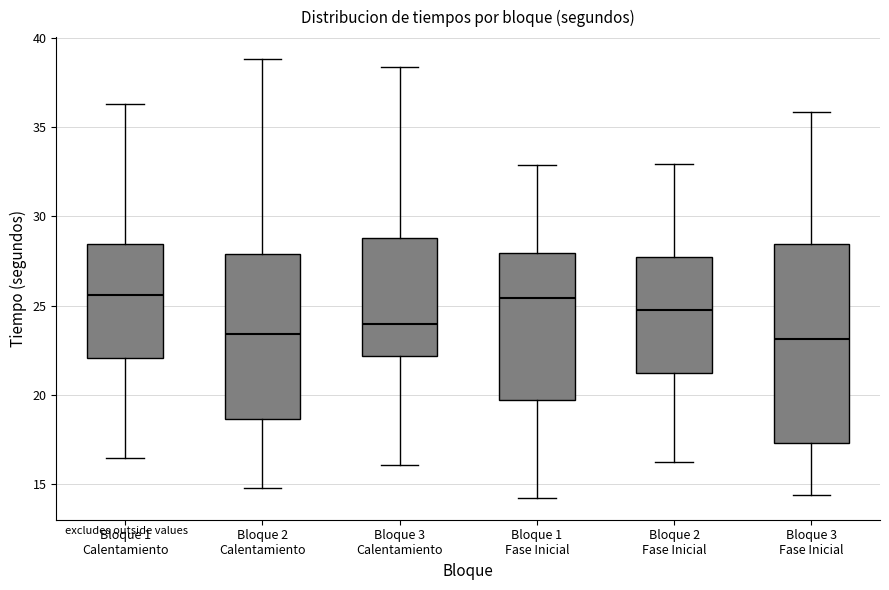

Reading left to right, transcribe this box plot: for each box, give where its median line is, the range the box spans, and where its two whiskers end, as read against the y-axis. The values are not printed on the chart, so give them approximately, as read against the axis.

Bloque 1 Calentamiento: median 25.5, box 22.0 to 28.5, whiskers 16.5 to 36.5
Bloque 2 Calentamiento: median 23.5, box 18.5 to 28.0, whiskers 15.0 to 39.0
Bloque 3 Calentamiento: median 24.0, box 22.0 to 29.0, whiskers 16.0 to 38.5
Bloque 1 Fase Inicial: median 25.5, box 19.5 to 28.0, whiskers 14.0 to 33.0
Bloque 2 Fase Inicial: median 25.0, box 21.0 to 27.5, whiskers 16.0 to 33.0
Bloque 3 Fase Inicial: median 23.0, box 17.5 to 28.5, whiskers 14.5 to 36.0